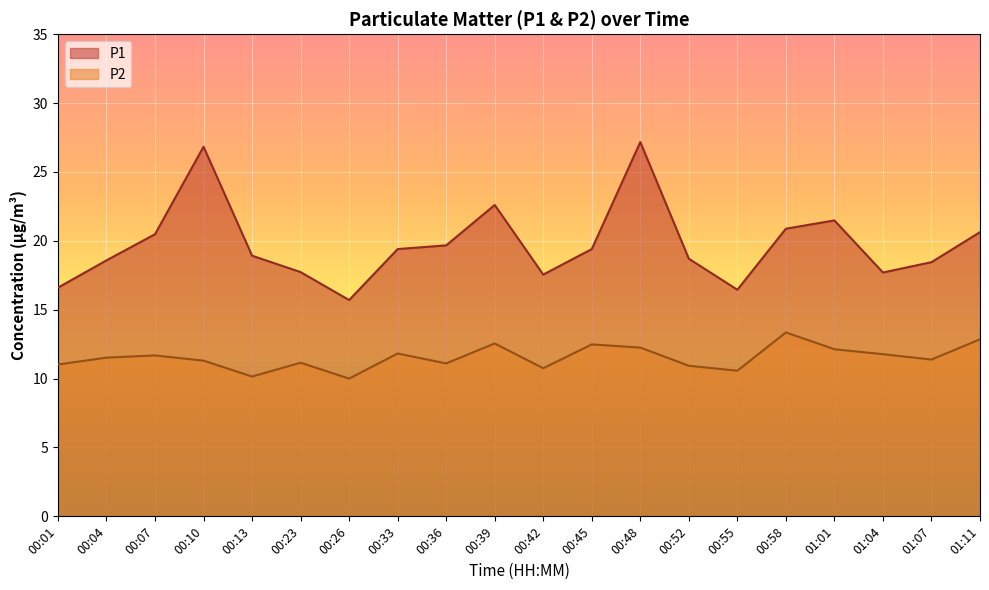

Reading left to right, what are all the values shown in this chart?

P1: 16.6	18.6	20.5	26.8	18.9	17.7	15.7	19.4	19.7	22.6	17.6	19.4	27.2	18.7	16.4	20.9	21.5	17.7	18.4	20.6
P2: 11.0	11.5	11.7	11.3	10.2	11.2	10.0	11.8	11.1	12.6	10.8	12.5	12.2	10.9	10.6	13.3	12.1	11.8	11.4	12.8